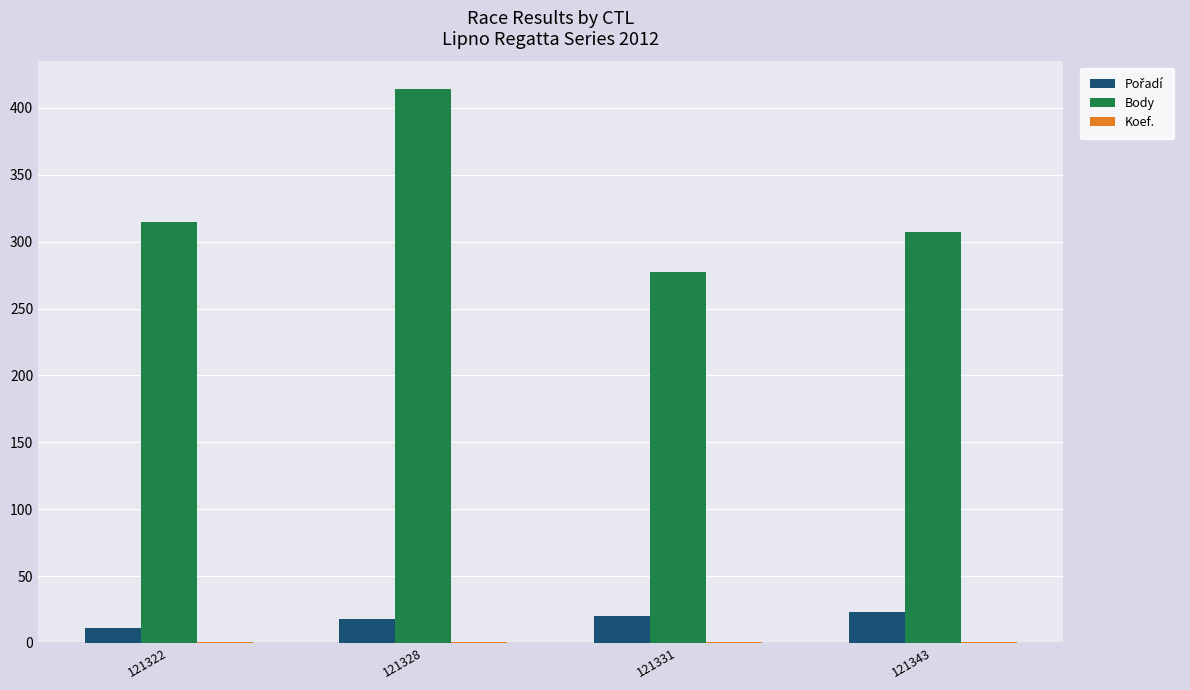

At which category is the sum across all series the highest?

121328